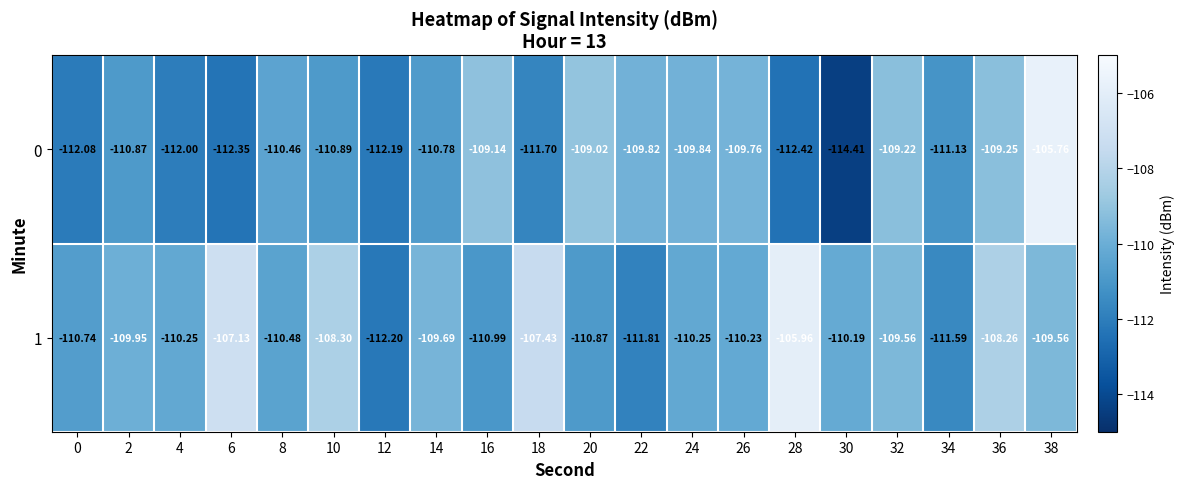

Is the value of 1 at 36 greater than the value of 0 at 22?

Yes